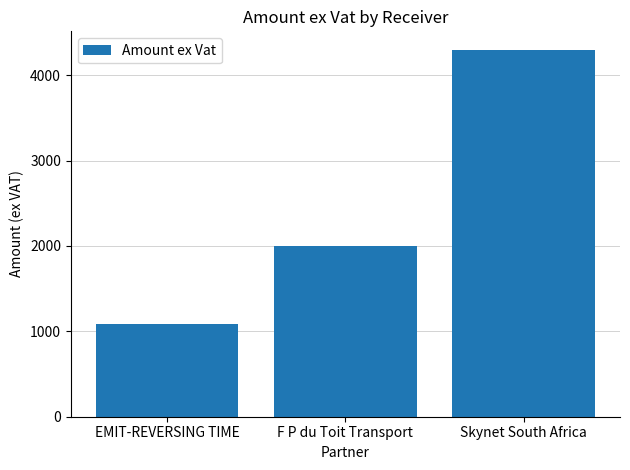

What is the average value?

2460.8